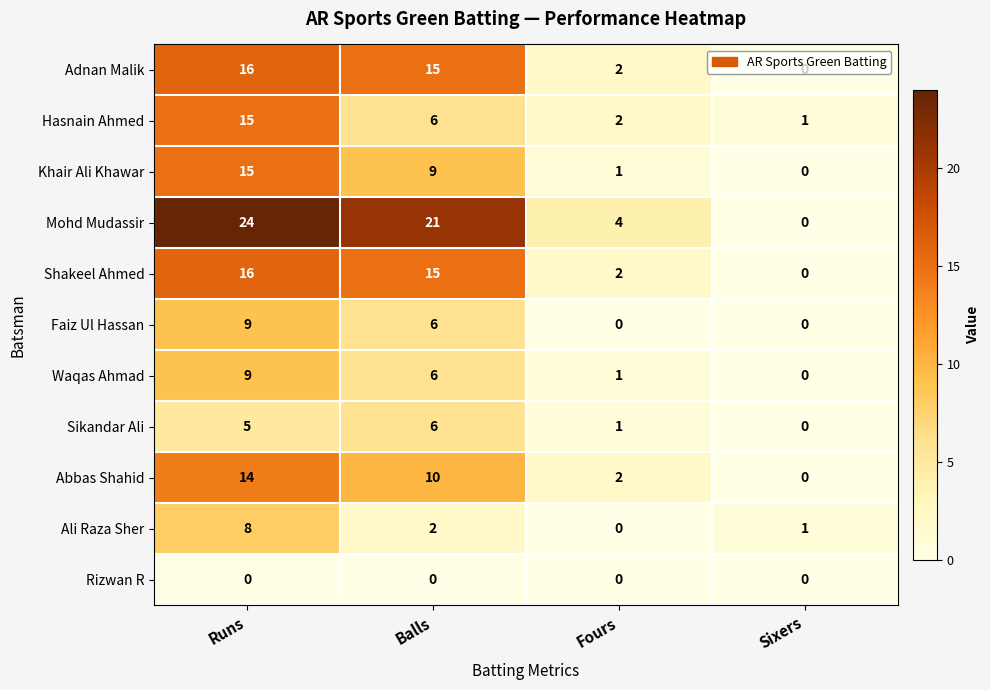

How many values in Sikandar Ali are above zero?

3